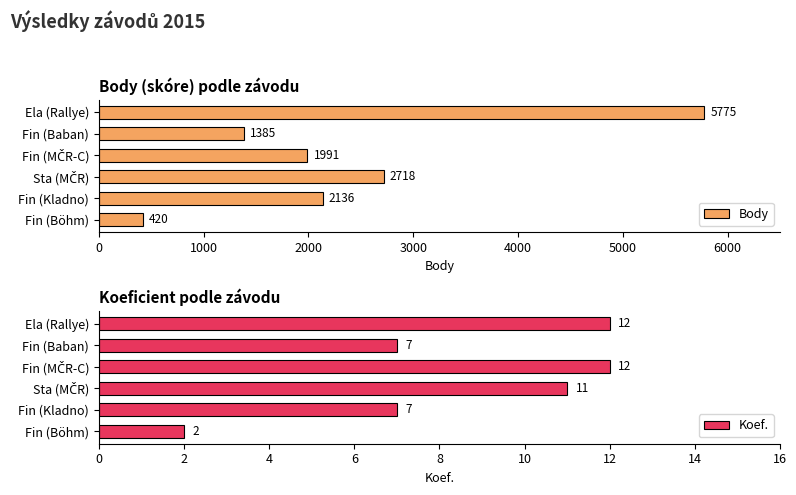

How many groups of bars are there?

6